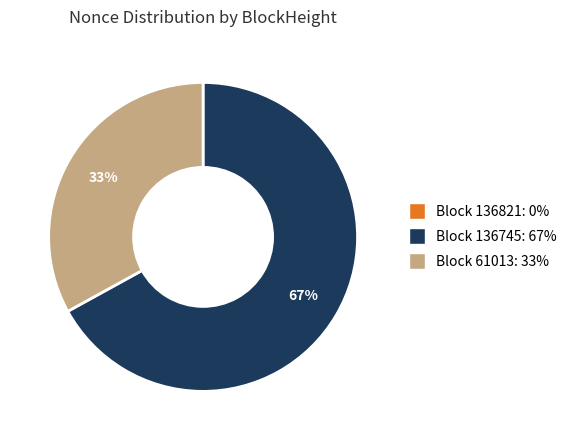

Is there any slice that represents more than half of the pie?

Yes